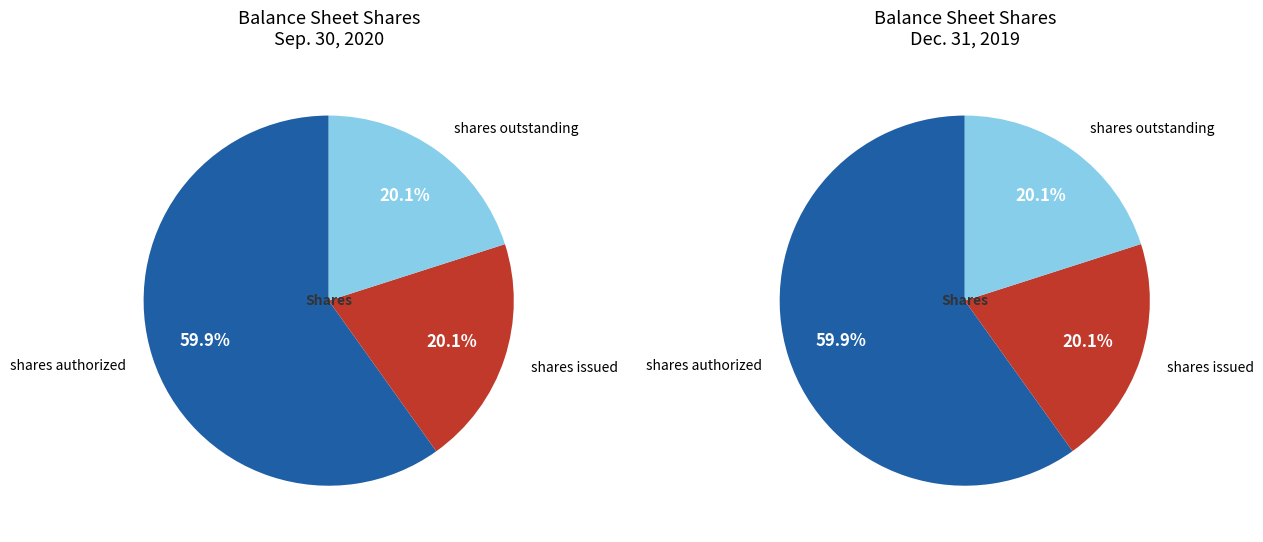

Rank the series at Common stock, shares outstanding from highest to lowest value.

Sep. 30, 2020, Dec. 31, 2019